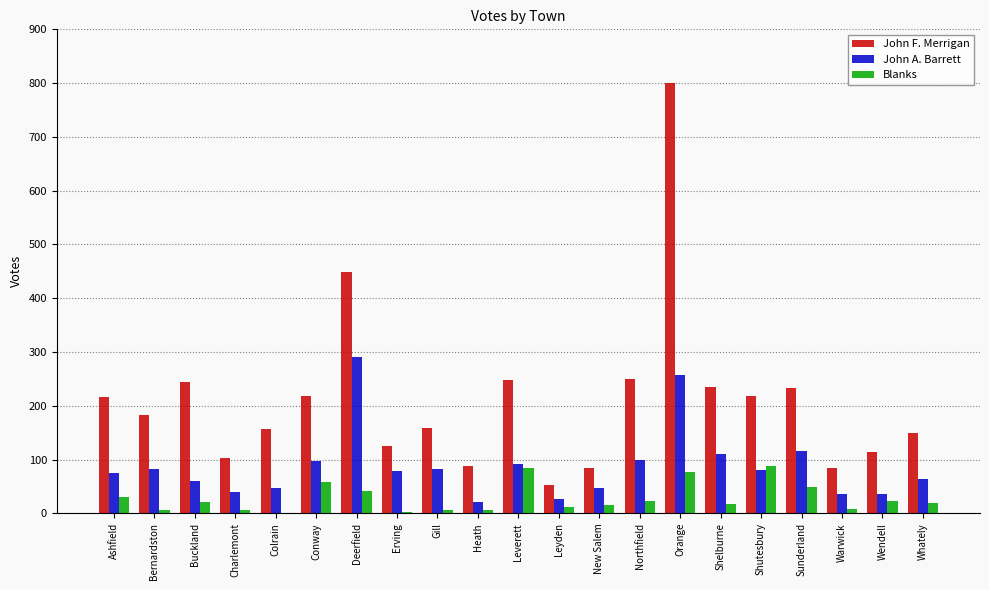

Which series has the largest total across all categories?

John F. Merrigan